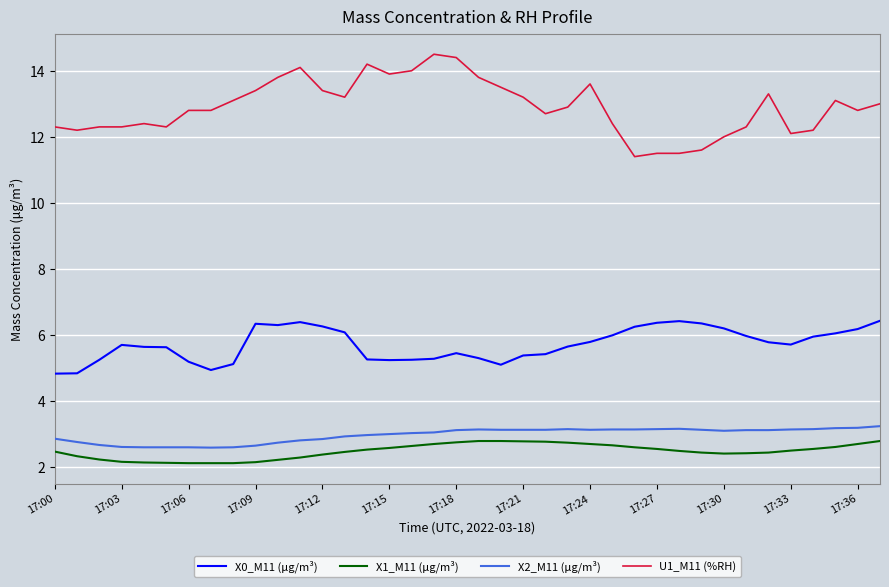

Which series has the widest spread of values?

U1_M11 (%RH)